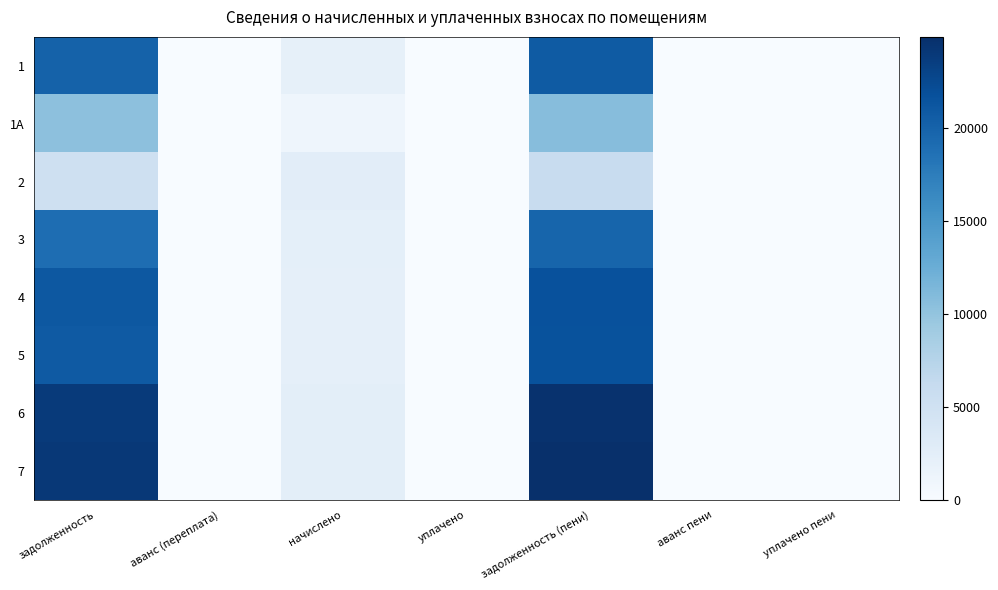

Between уплачено and аванс (переплата), which is larger?

уплачено